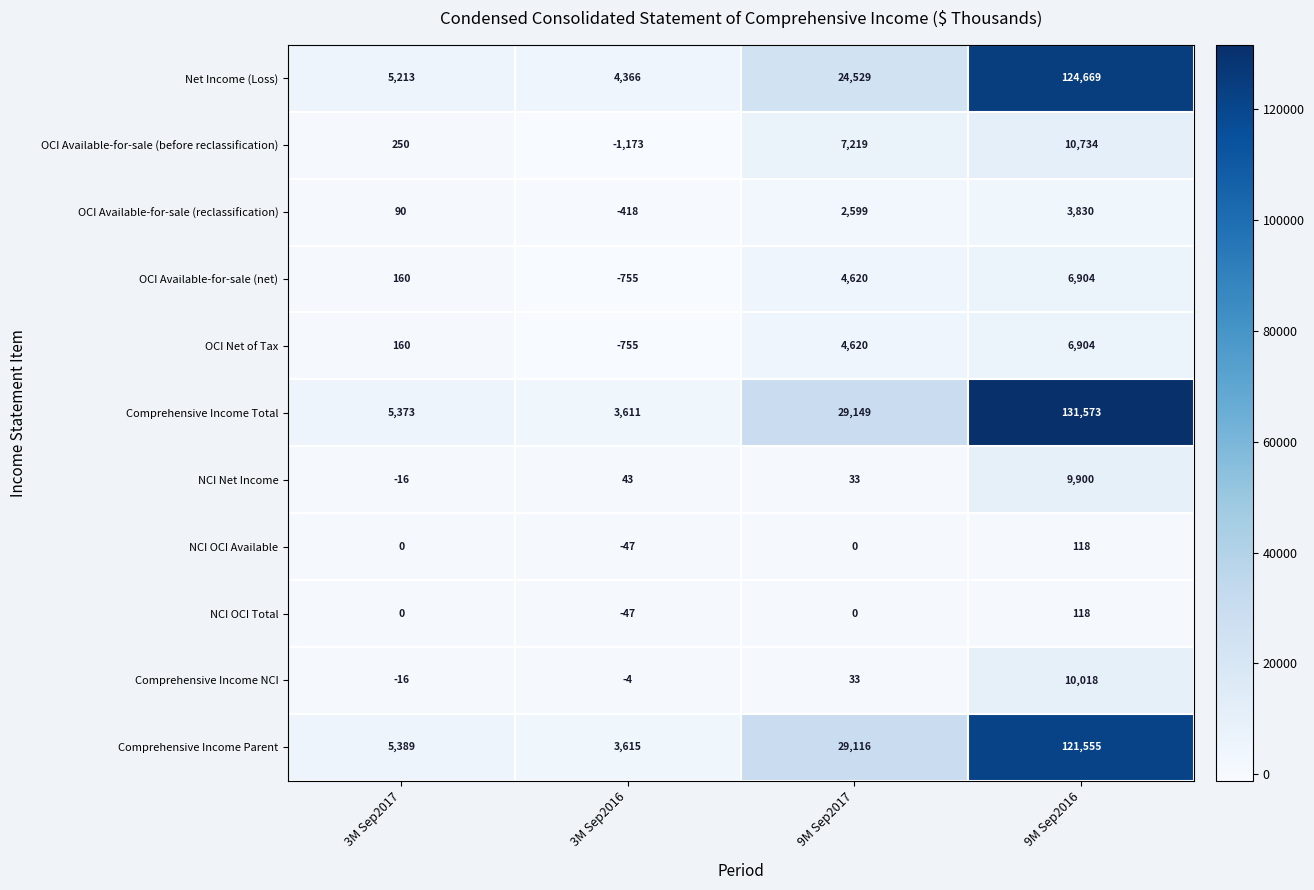

The value of OCI Available-for-sale (before reclassification) at 9M Sep2017 is 11901. True or false?

False